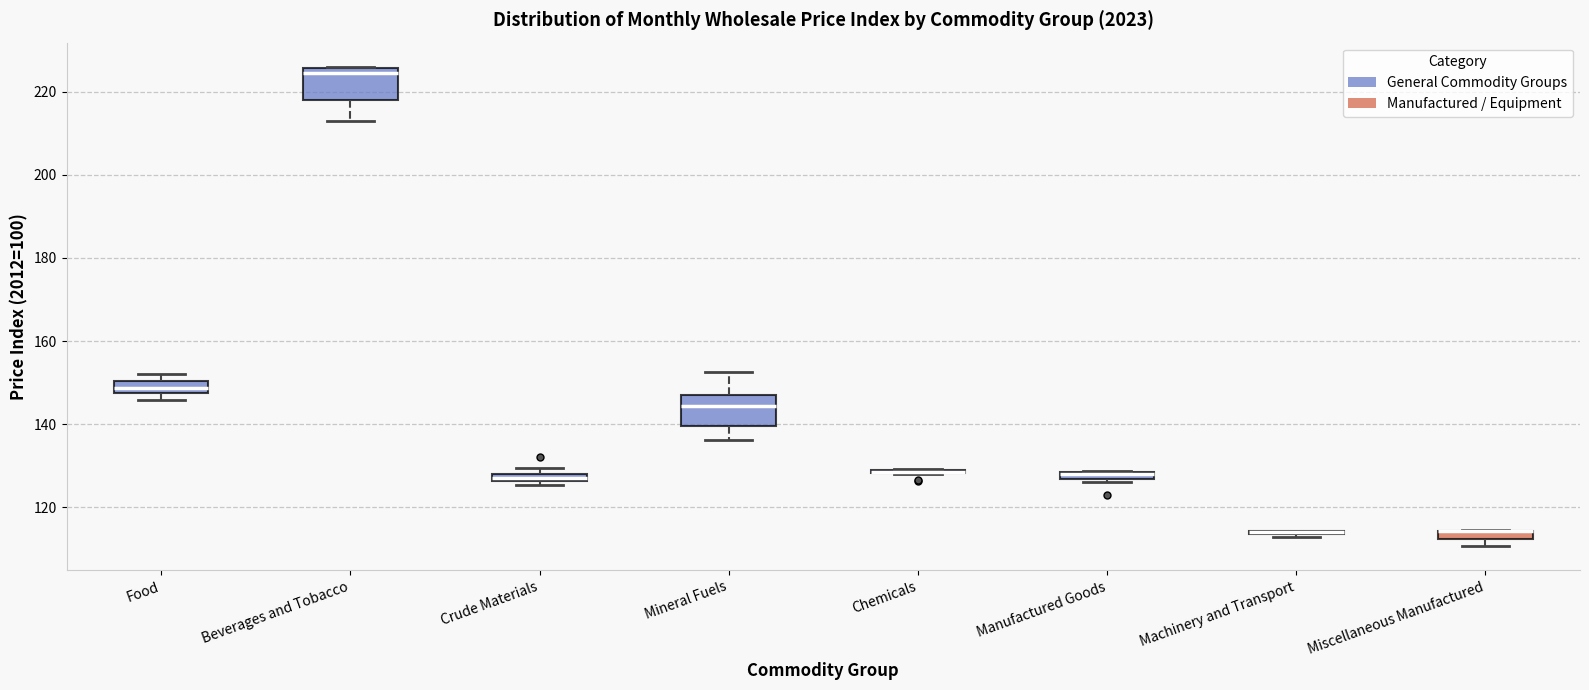

Where is the upper edge of the box for Beverages and Tobacco on the y-axis? The values are not printed on the chart, so give them approximately, as read against the axis.

226